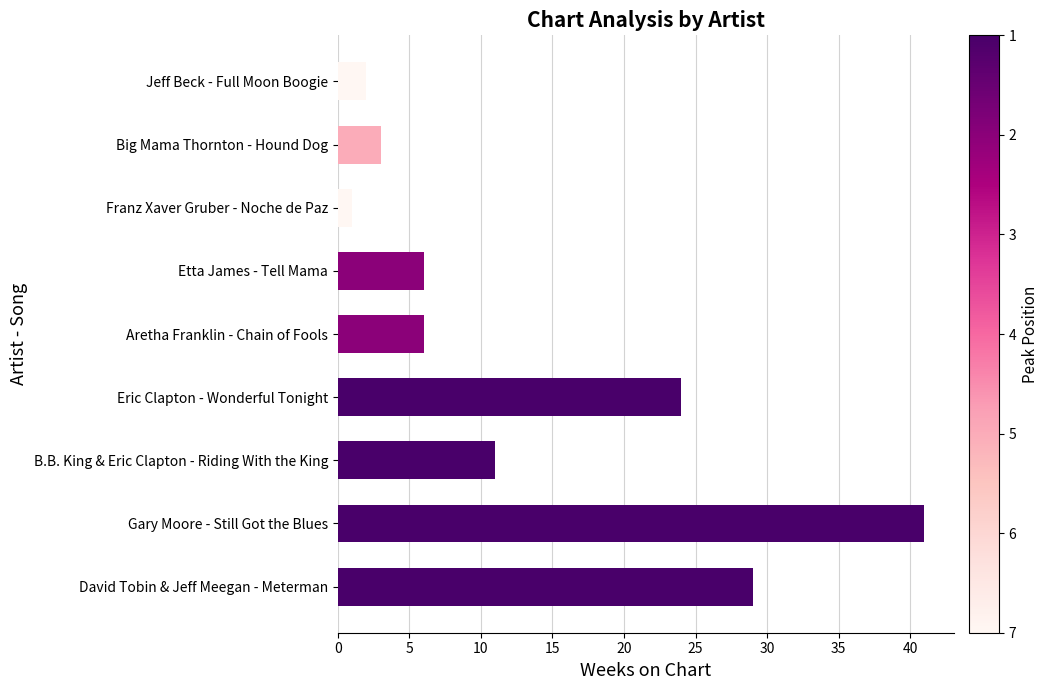

Reading bottom to top, list all the values displayed in this chart.

29	41	11	24	6	6	1	3	2